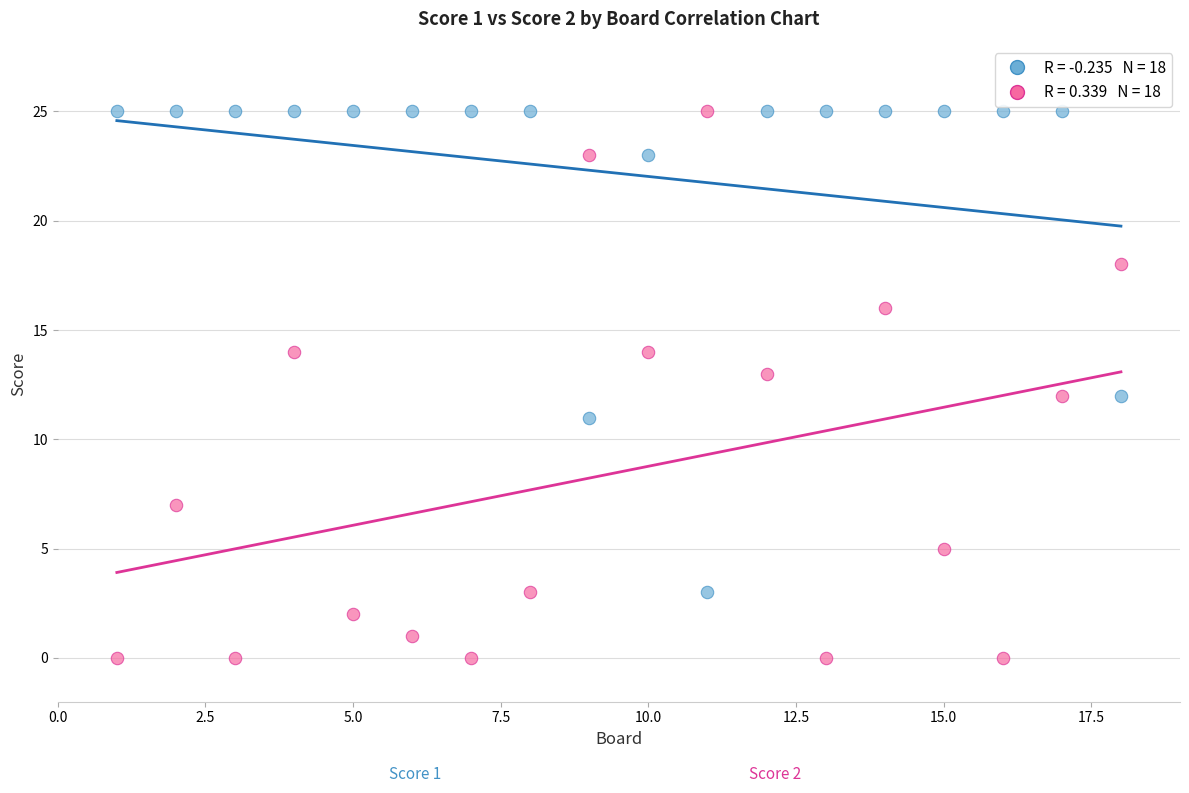

Across all data points, what is the range of X values (max minus min)?

17